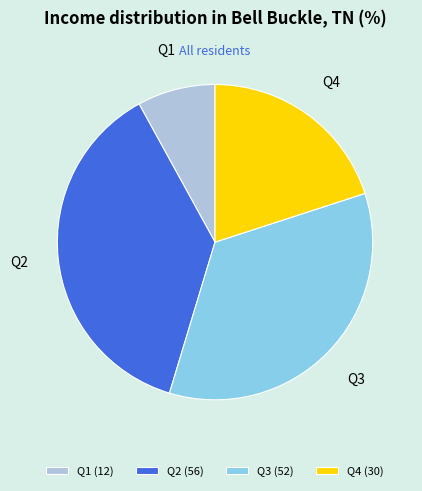

Between Q2 and Q3, which is larger?

Q2